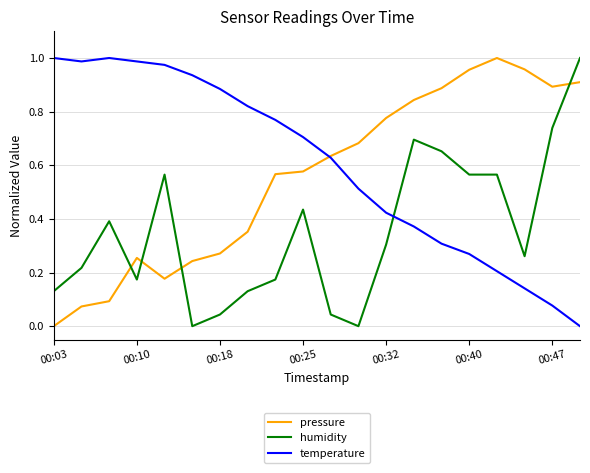

Is this an area chart (filled region under the line)?

No